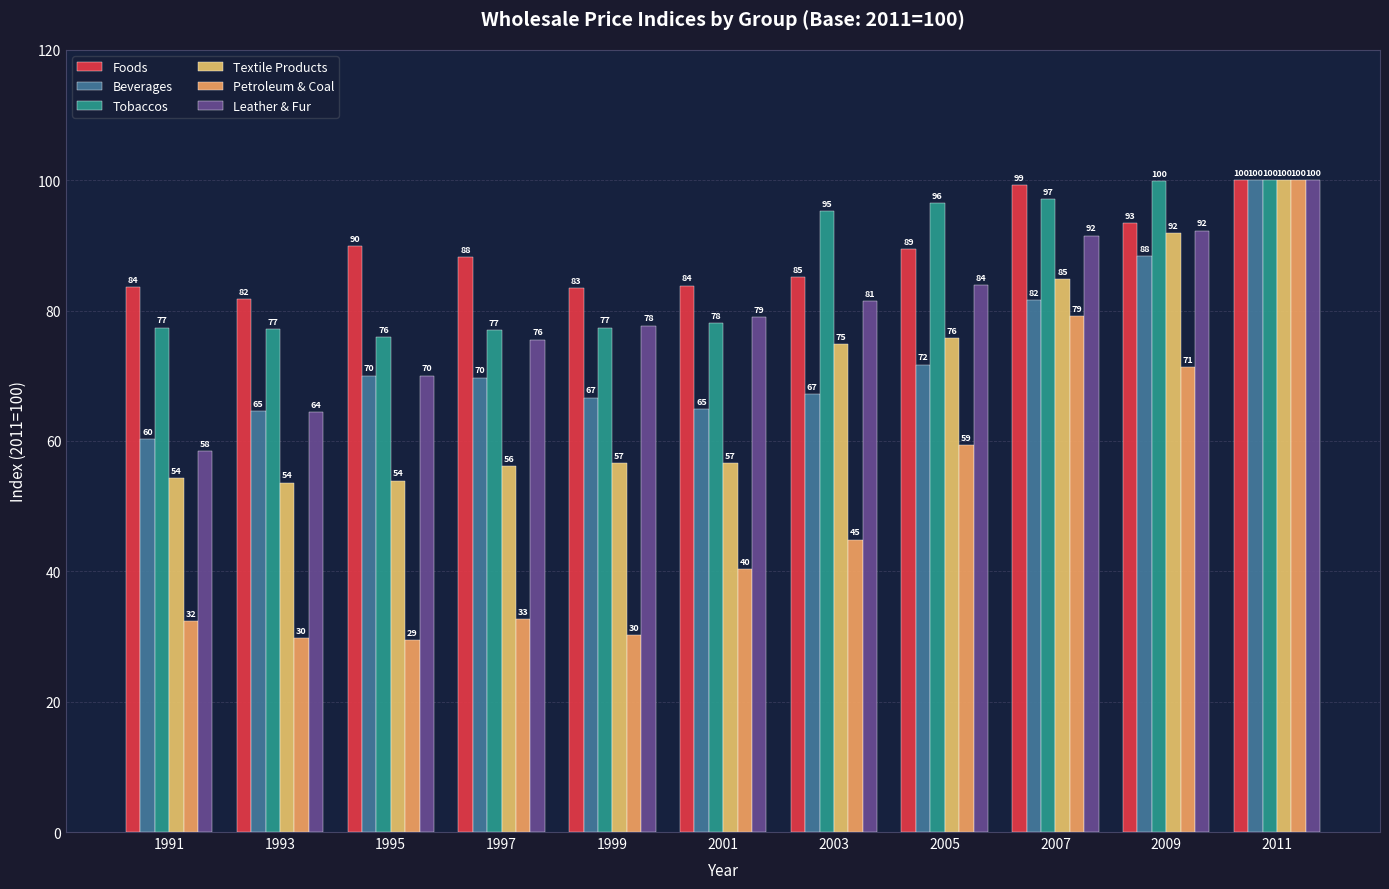

How many series are shown in this chart?

6